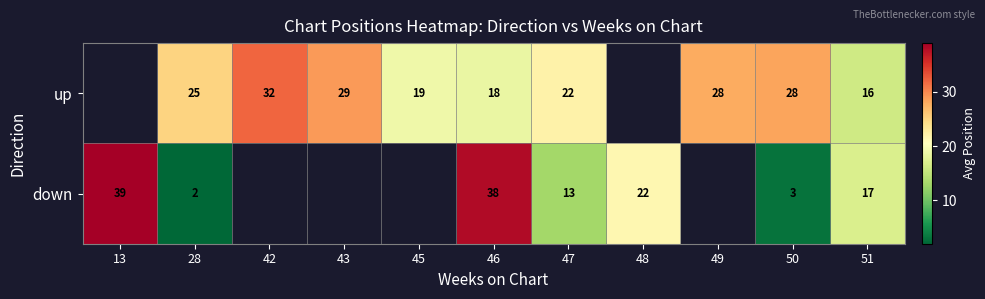

How many categories are shown in the chart?

11